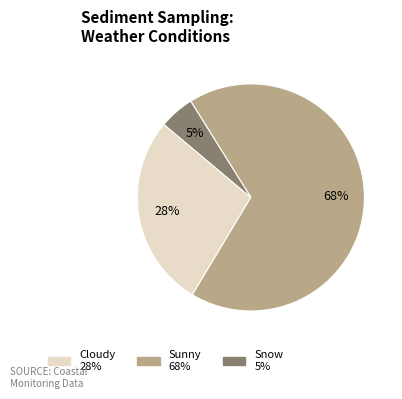

To the nearest percent, what is the average slice percentage?

33%